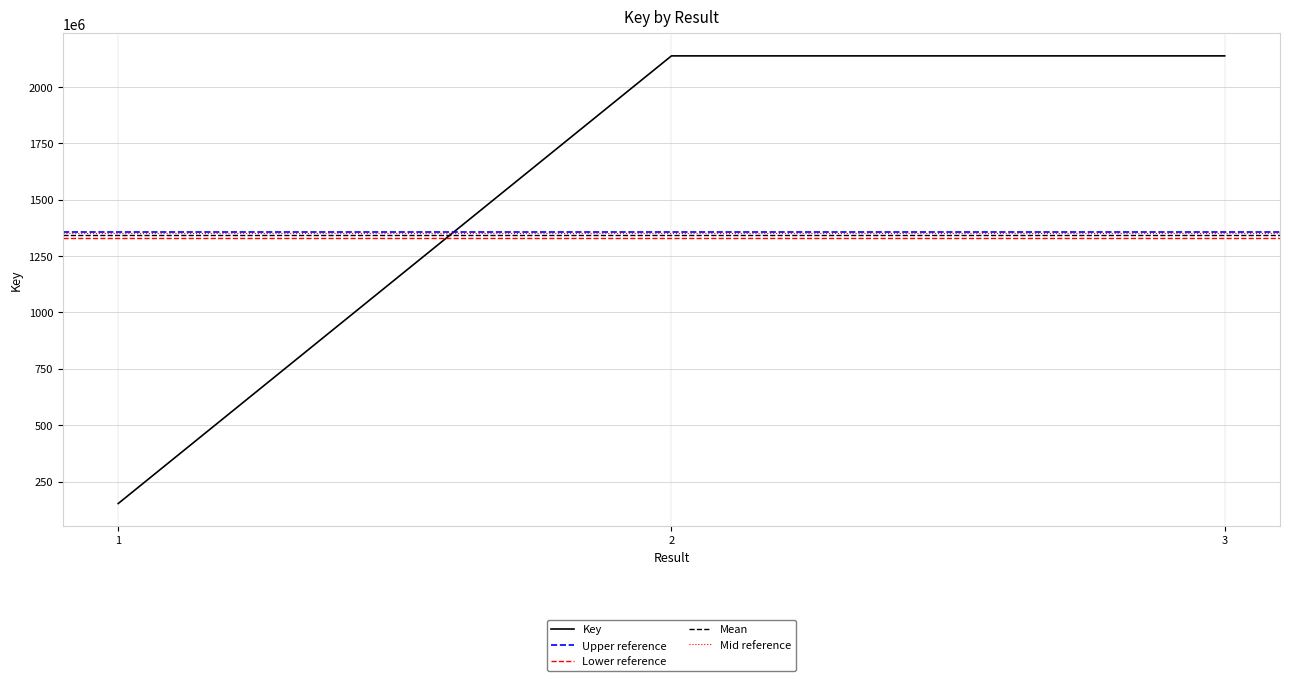

The value at 2 is 750911564. True or false?

False